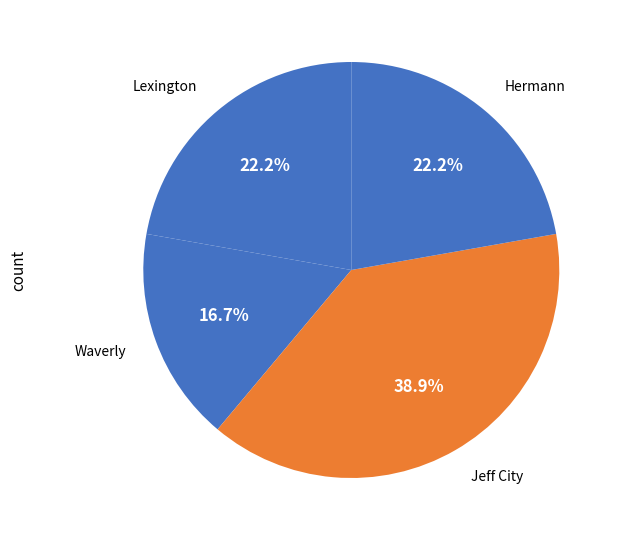

How many slices are in this pie chart?

4